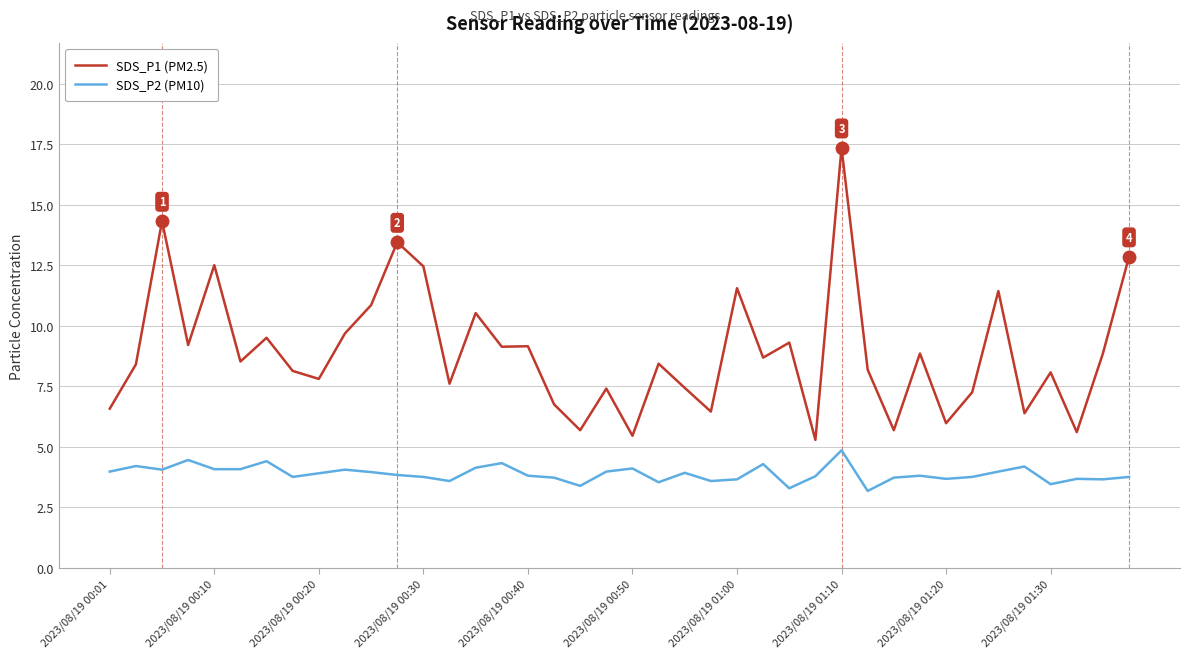

What is the maximum value shown in the chart?

17.4